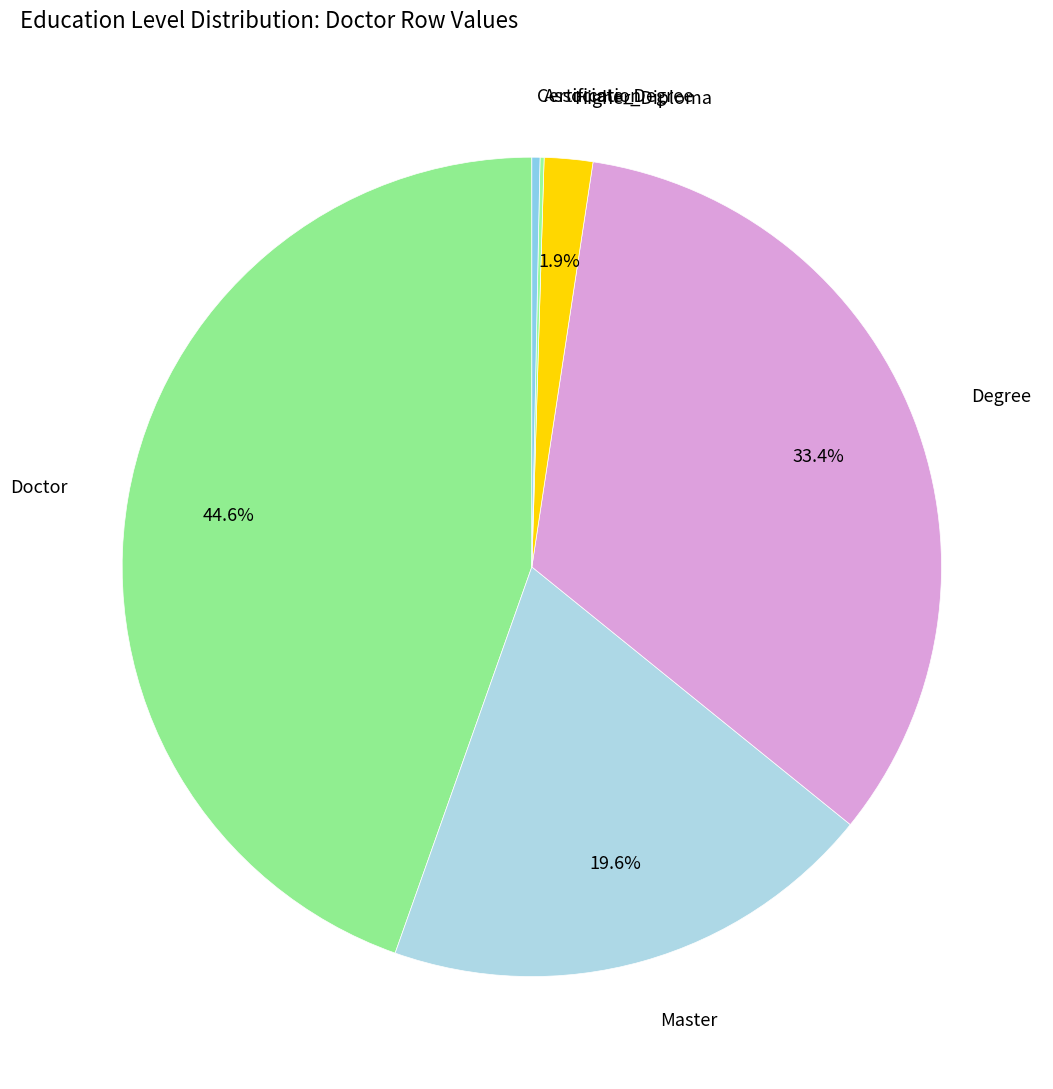

Is the sum of Doctor and Higher_Diploma greater than half?

No